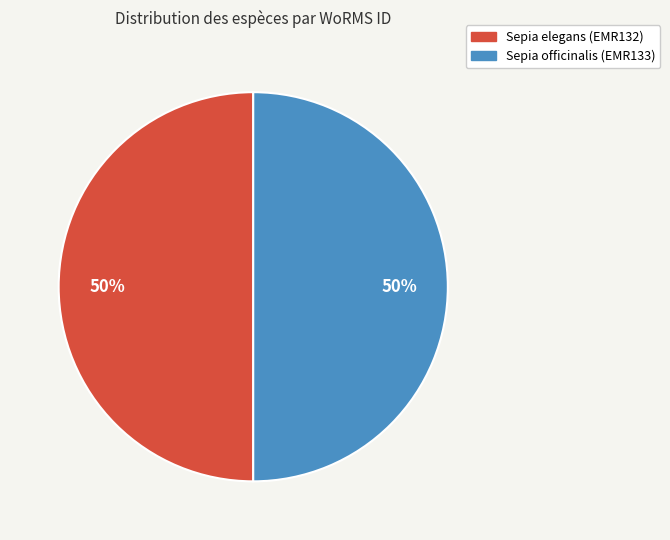

What is the ratio of the value at Sepia elegans (EMR132) to the value at Sepia officinalis (EMR133)?

1.0